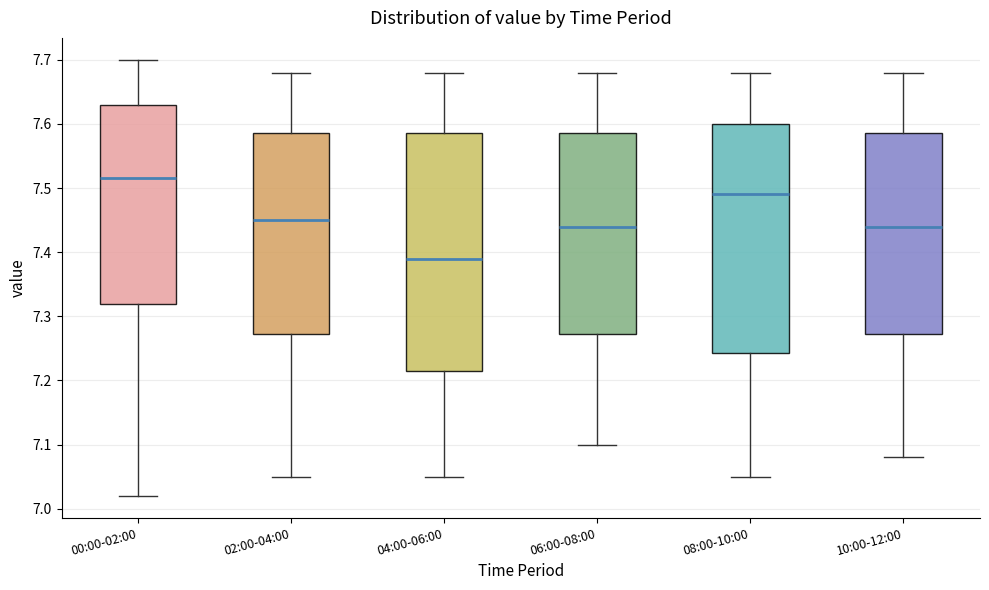

Reading left to right, read every box against the y-axis: the position of its median line, the range the box covers, and the ends of its whiskers. The values are not printed on the chart, so give them approximately, as read against the axis.

00:00-02:00: median 7.52, box 7.32 to 7.63, whiskers 7.02 to 7.70
02:00-04:00: median 7.45, box 7.27 to 7.59, whiskers 7.05 to 7.68
04:00-06:00: median 7.39, box 7.22 to 7.59, whiskers 7.05 to 7.68
06:00-08:00: median 7.44, box 7.27 to 7.59, whiskers 7.10 to 7.68
08:00-10:00: median 7.49, box 7.24 to 7.60, whiskers 7.05 to 7.68
10:00-12:00: median 7.44, box 7.27 to 7.59, whiskers 7.08 to 7.68